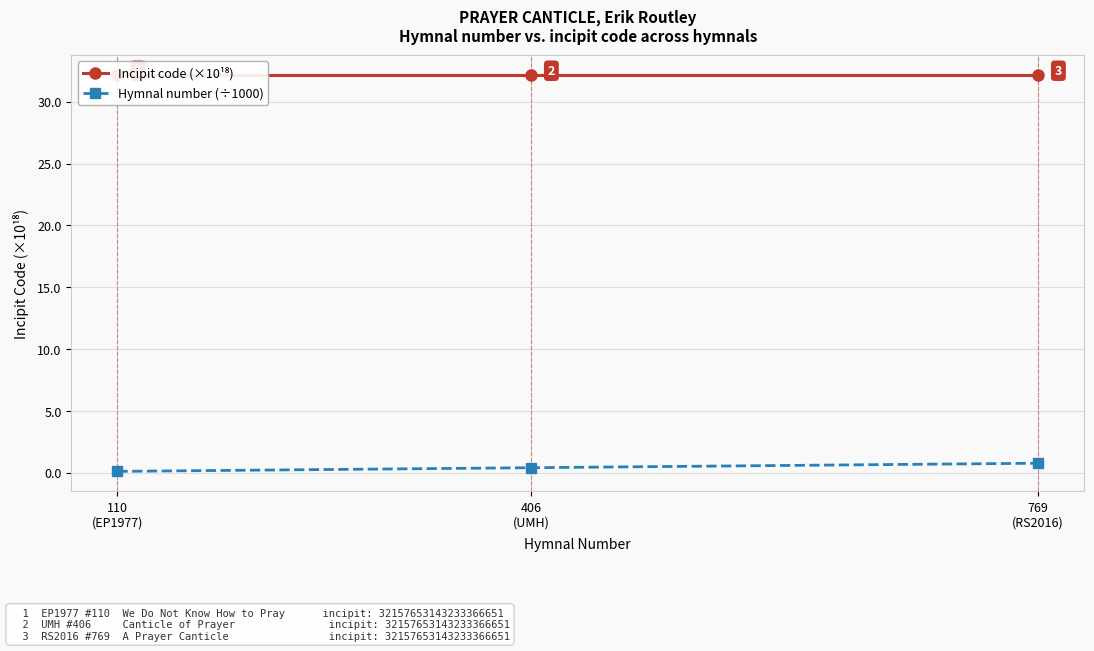

Between 406
(UMH) and 769
(RS2016), which series saw the biggest shift?

Hymnal number (÷1000)